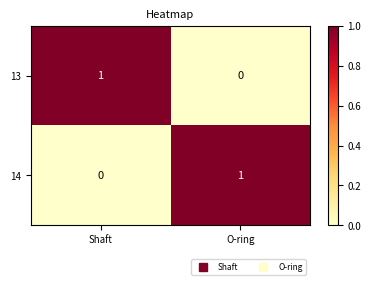

Where is 14 nearest to the value 0?

Shaft